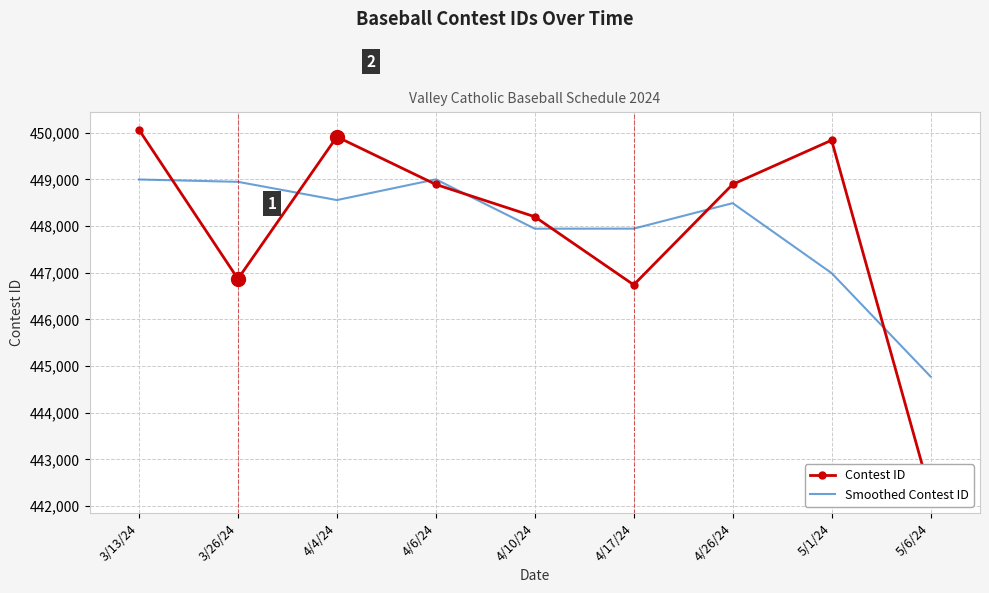

What is the average value of the Smoothed Contest ID series?

447961